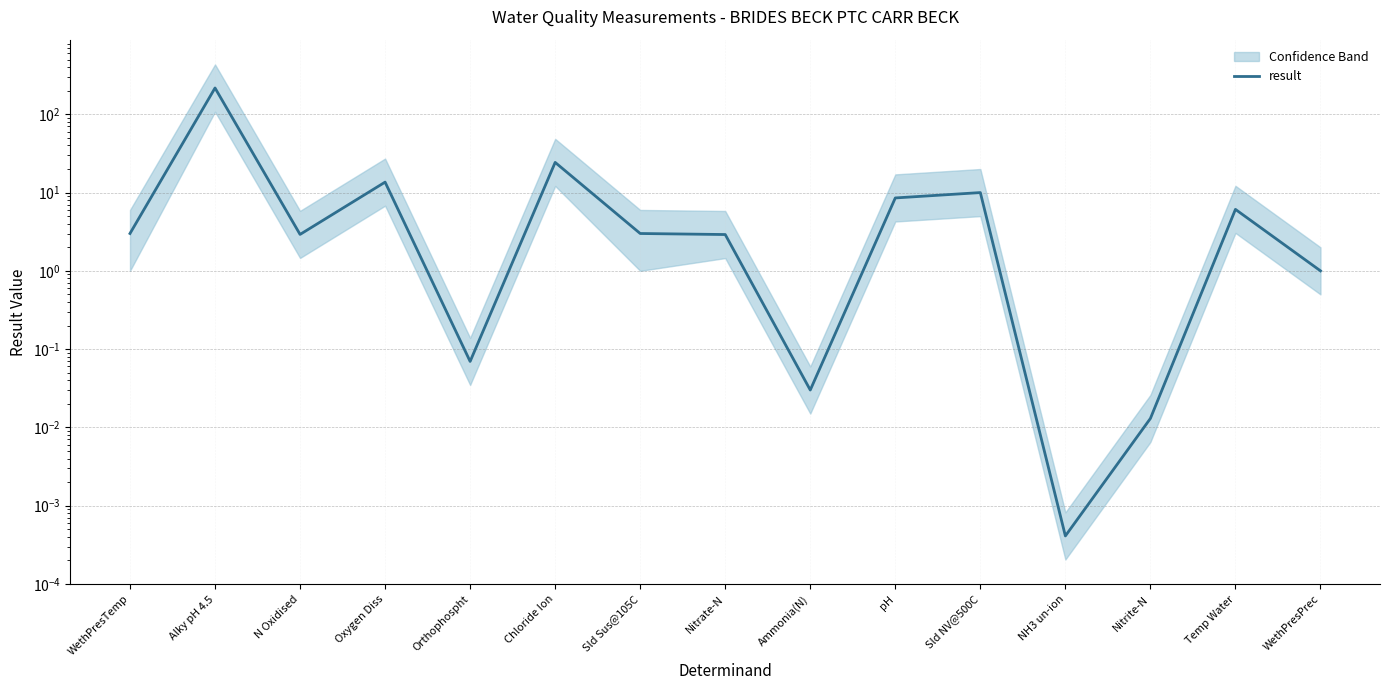

What position from the left is WethPresPrec?

15